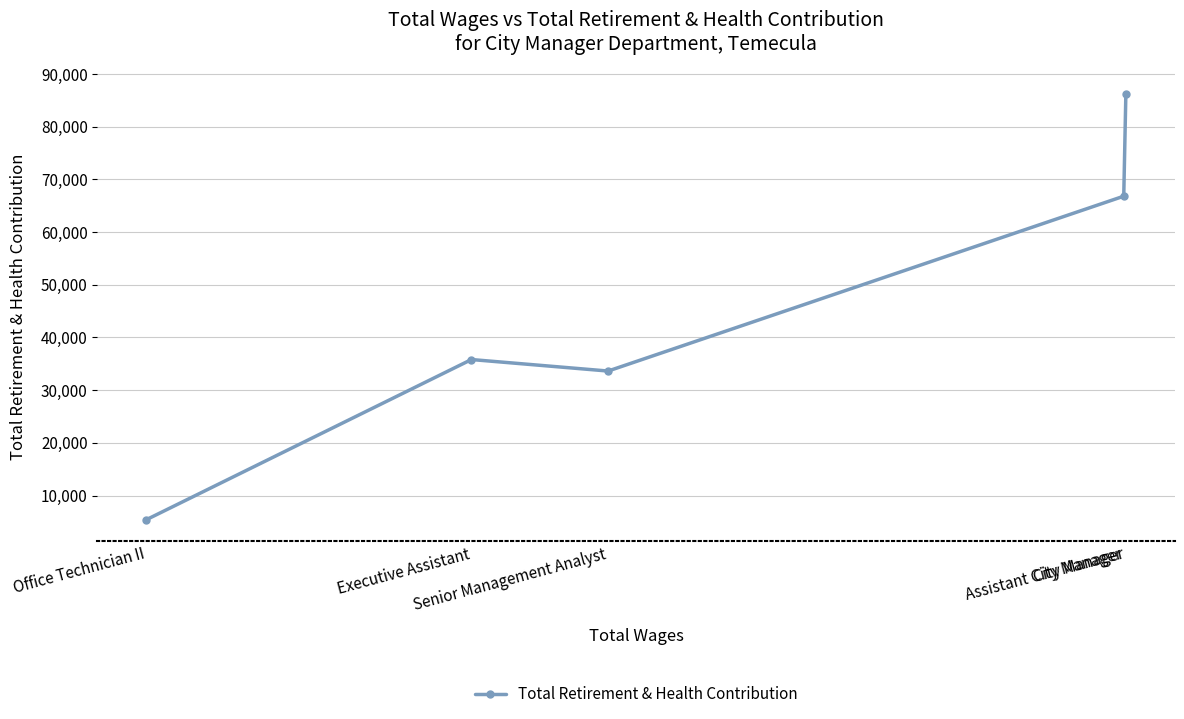

How many points are higher than both their immediate neighbors (excluding endpoints)?

1